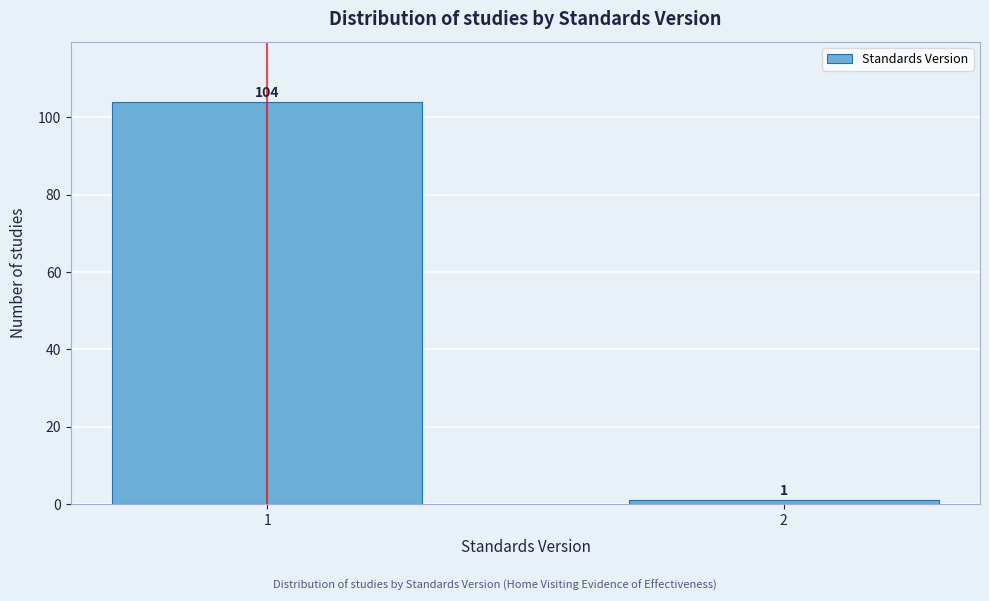

Reading left to right, extract all data points from this chart.

1=104	2=1